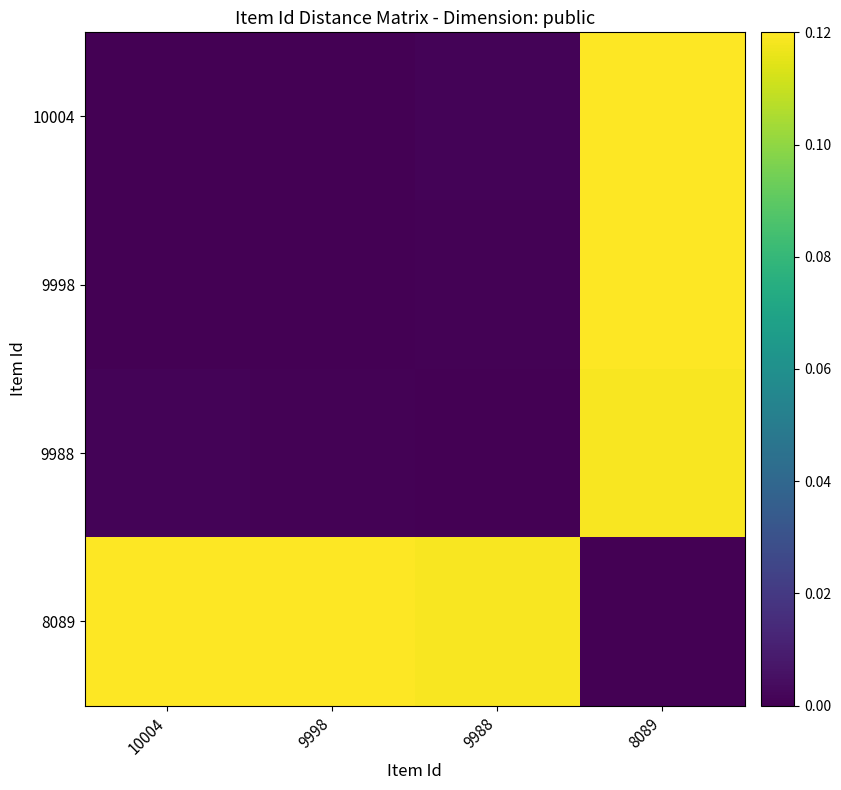

Reading right to left, extract all data points from this chart.

10004: 8089=0.1	9988=0.0	9998=0.0	10004=0.0
9998: 8089=0.1	9988=0.0	9998=0.0	10004=0.0
9988: 8089=0.1	9988=0.0	9998=0.0	10004=0.0
8089: 8089=0.0	9988=0.1	9998=0.1	10004=0.1